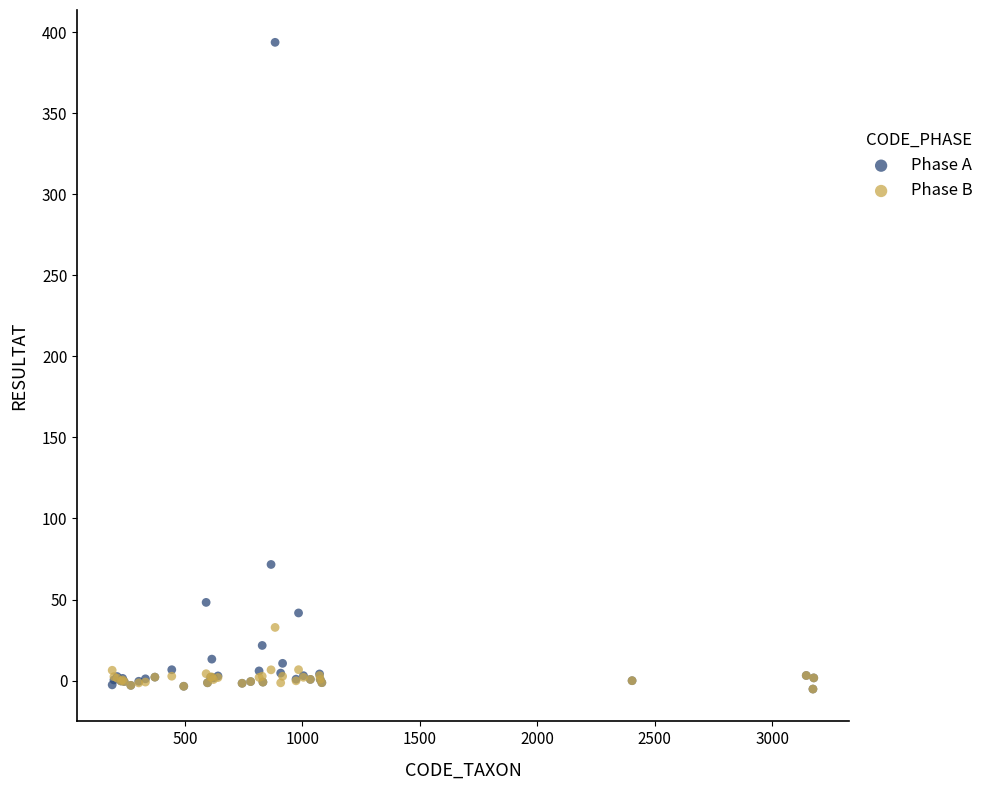

Across all series, what Y value is closest to 194?

71.6